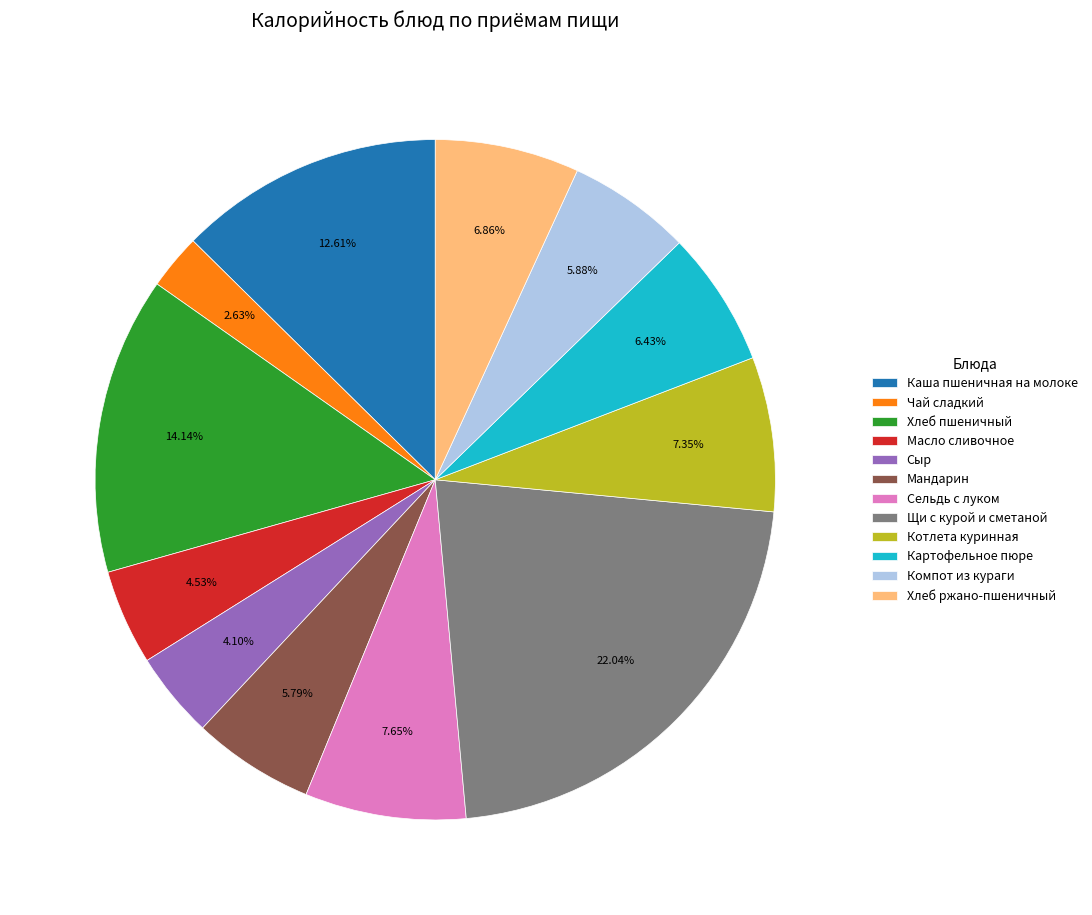

To the nearest percent, what is the average slice percentage?

8%